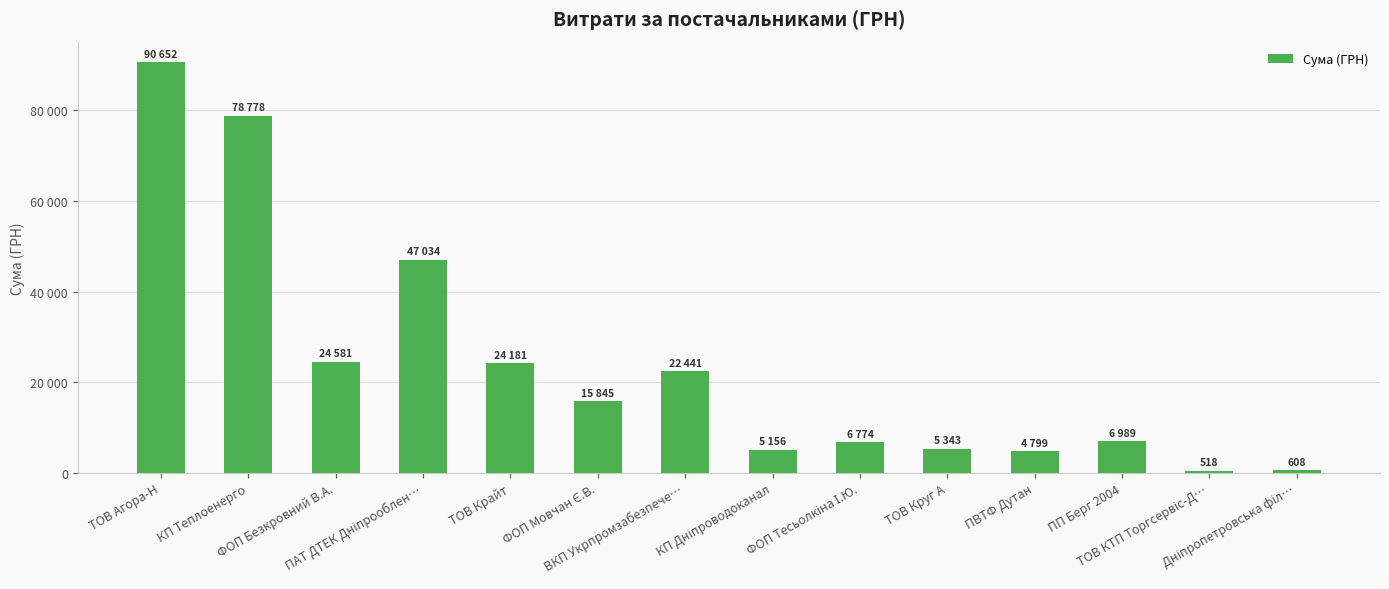

The chart shows a value of 6634.0 at ВКП Укрпромзабезпече…. True or false?

False